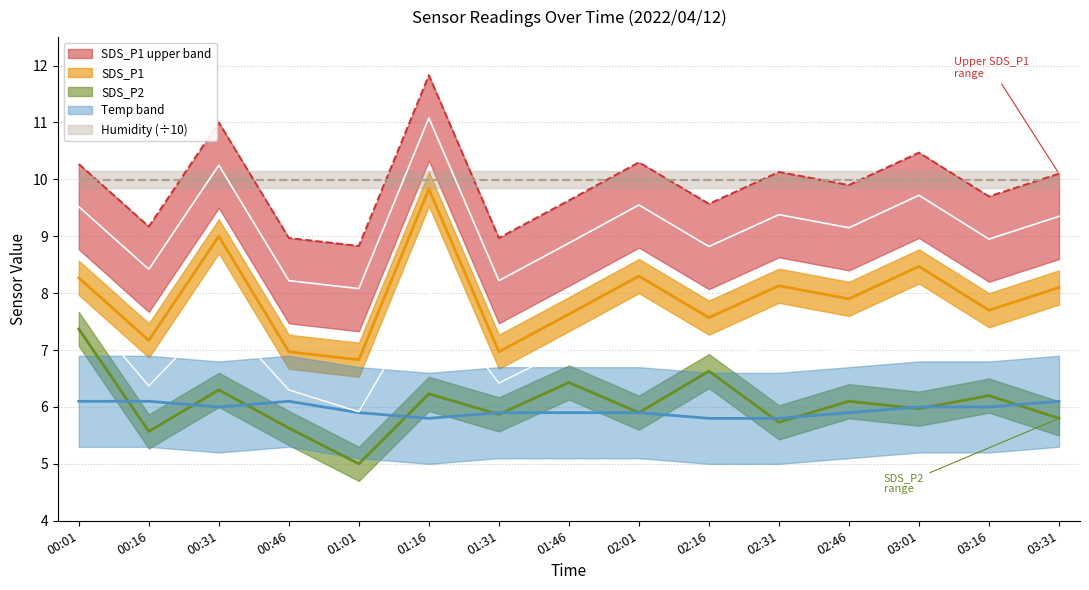

The Temp series shows 3.3 at 02:31. True or false?

False